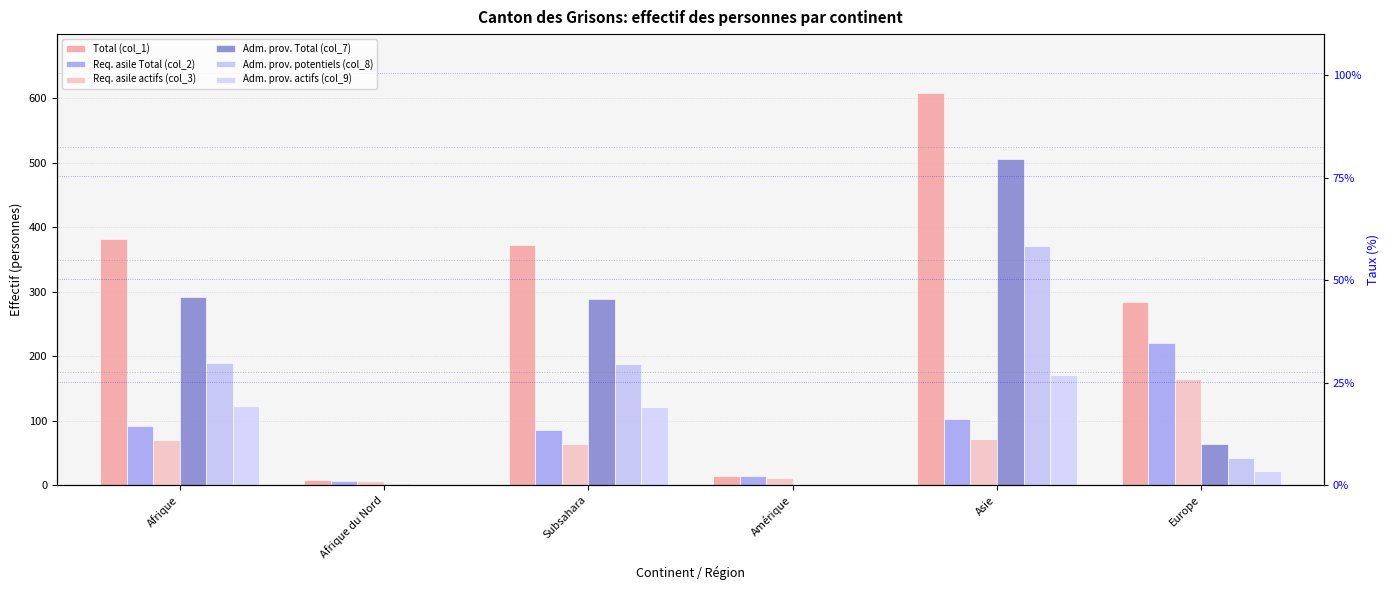

At which label does Adm. prov. actifs (col_9) first exceed 121?

Afrique